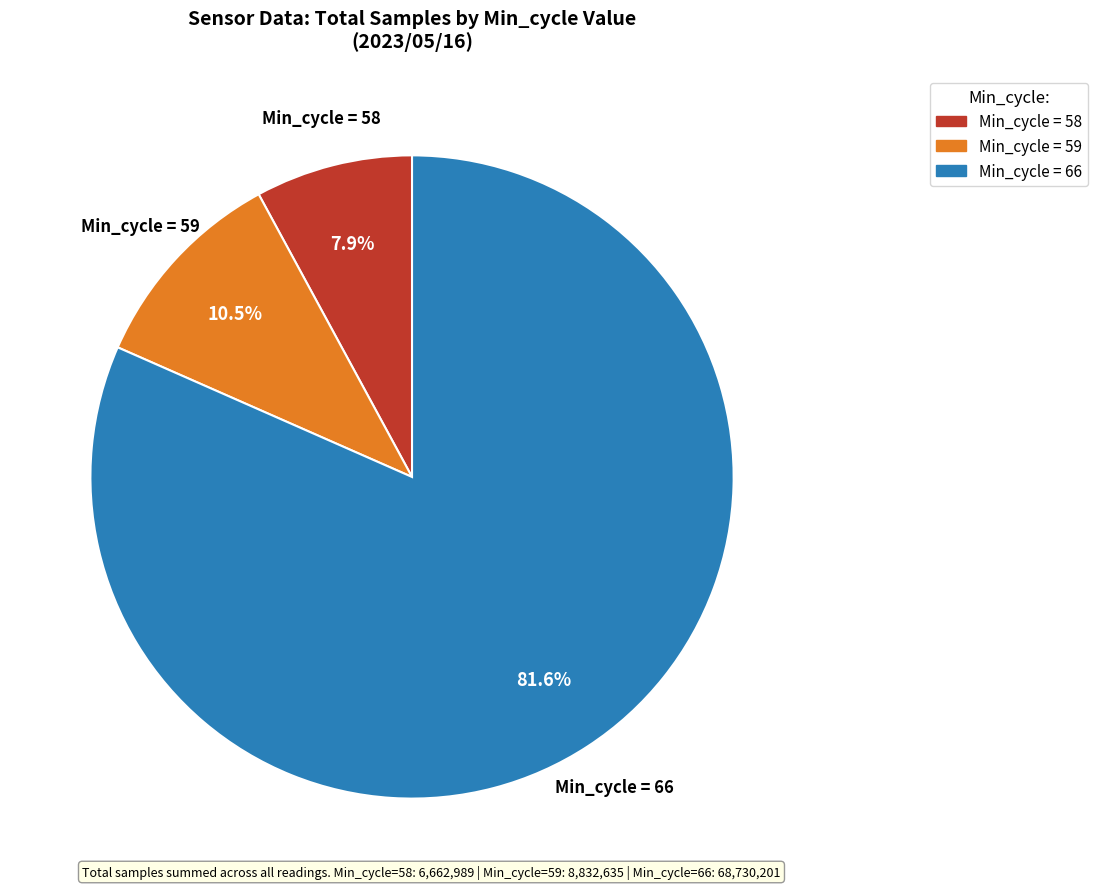

Count the number of slices in the pie.

3